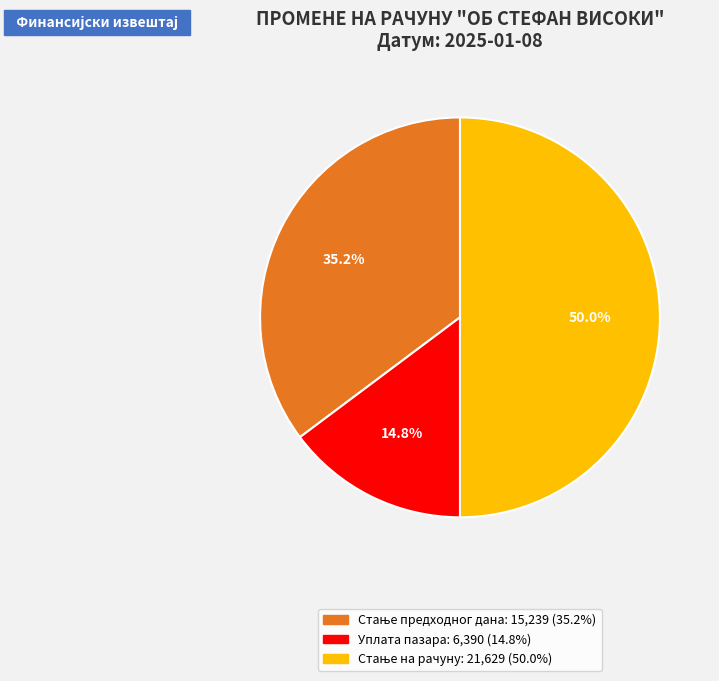

To the nearest percent, what is the average slice percentage?

33%